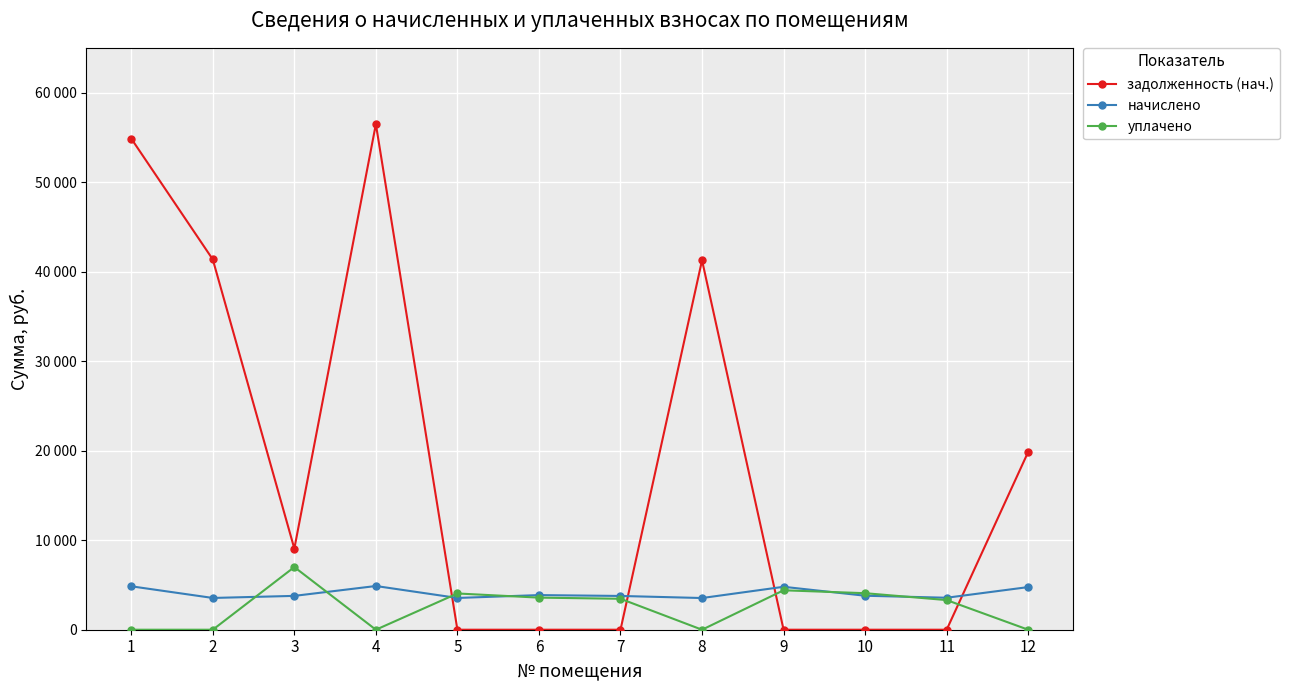

Reading left to right, what are all the values shown in this chart?

задолженность (нач.): 54865.2	41360.6	9061.1	56478.9	0.0	0.0	0.0	41267.4	0.0	0.0	0.0	19864.9
начислено: 4851.1	3548.4	3780.2	4883.2	3548.4	3868.1	3772.2	3540.5	4795.2	3796.2	3572.4	4763.3
уплачено: 0.0	0.0	7000.0	0.0	4049.2	3585.2	3457.0	0.0	4405.2	4080.2	3311.1	0.0